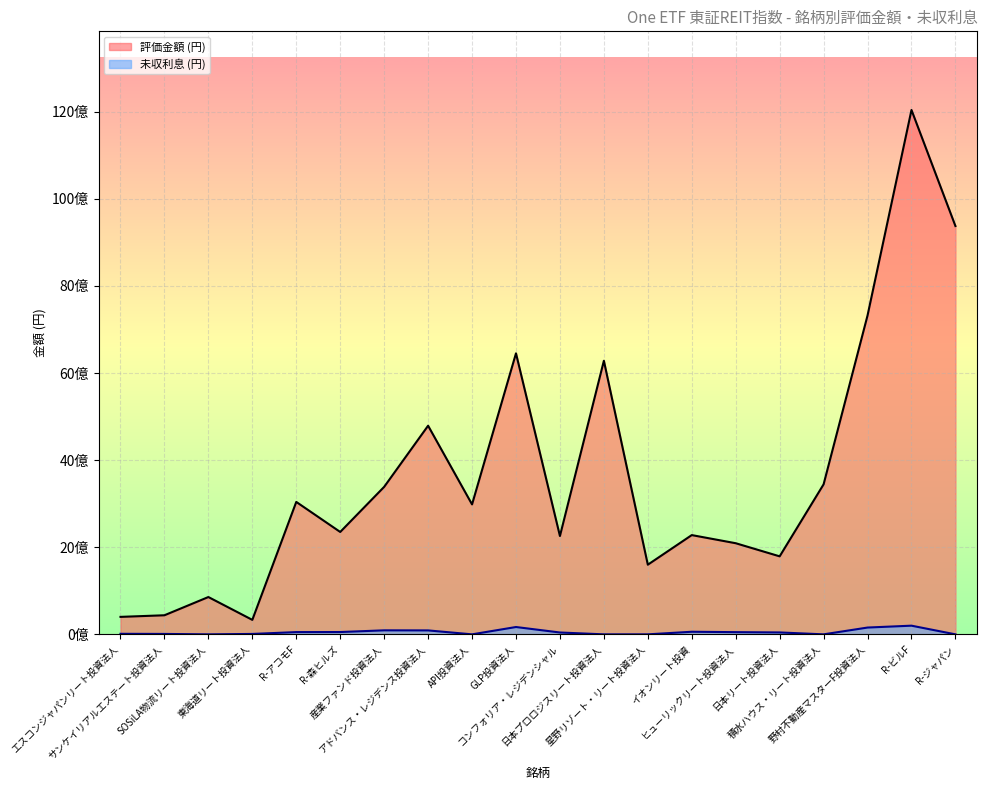

True or false: 評価金額 and 未収利息 intersect in this chart.

False